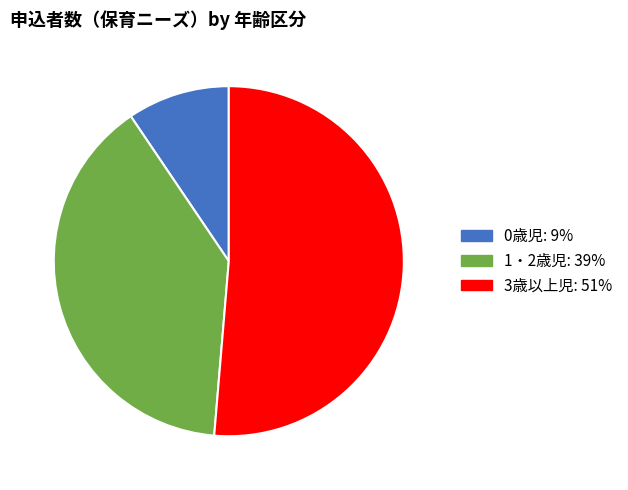

Rank the categories by value from highest to lowest.

3歳以上児, 1・2歳児, 0歳児